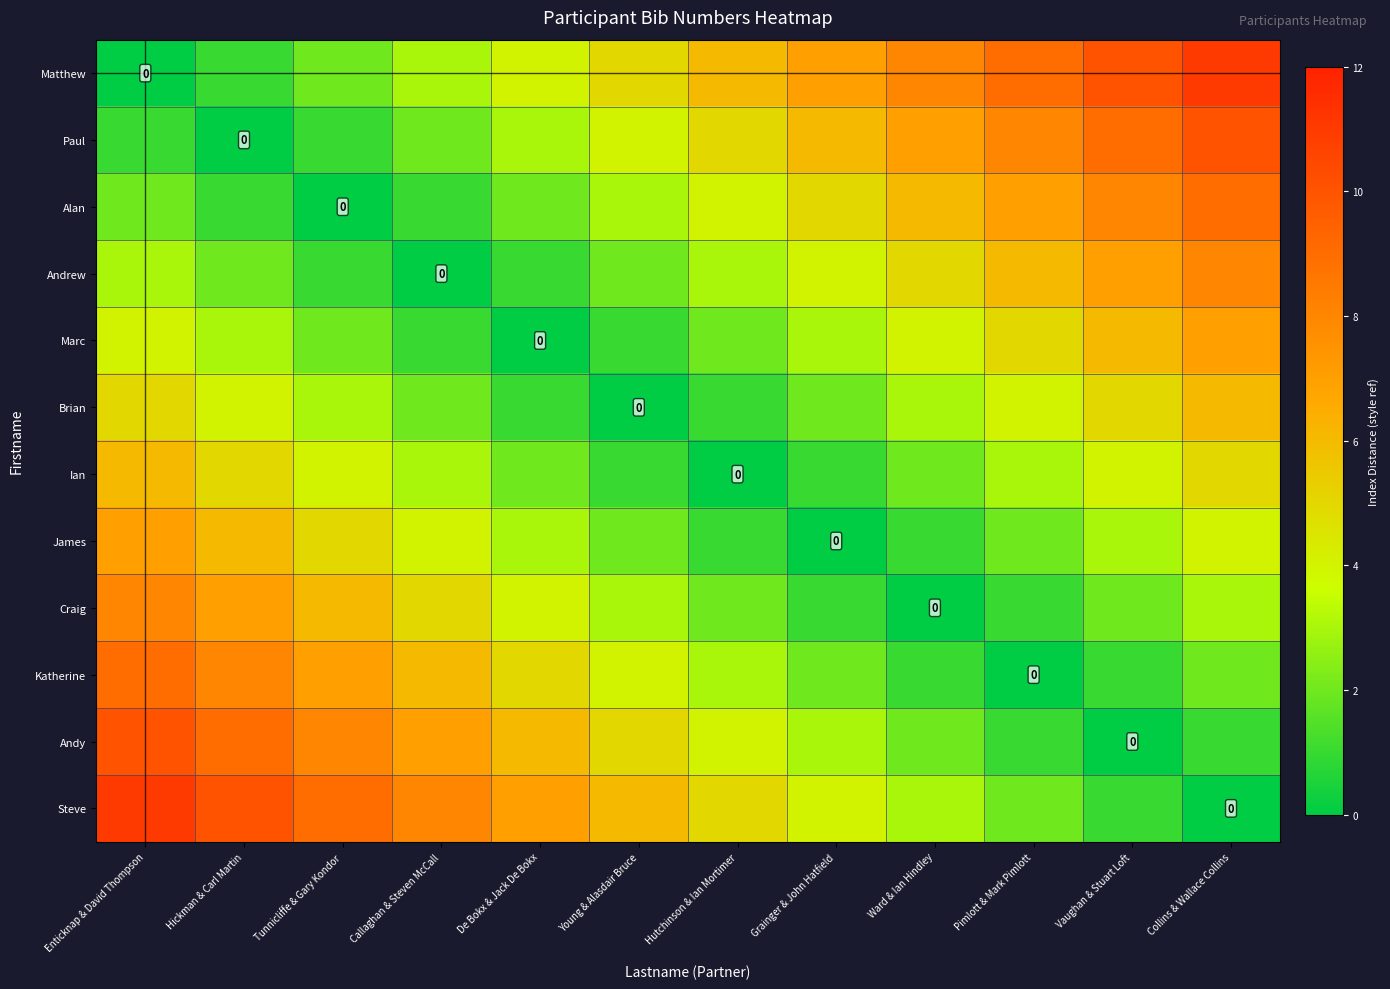

At which label does Craig reach its minimum?

Ward & Ian Hindley